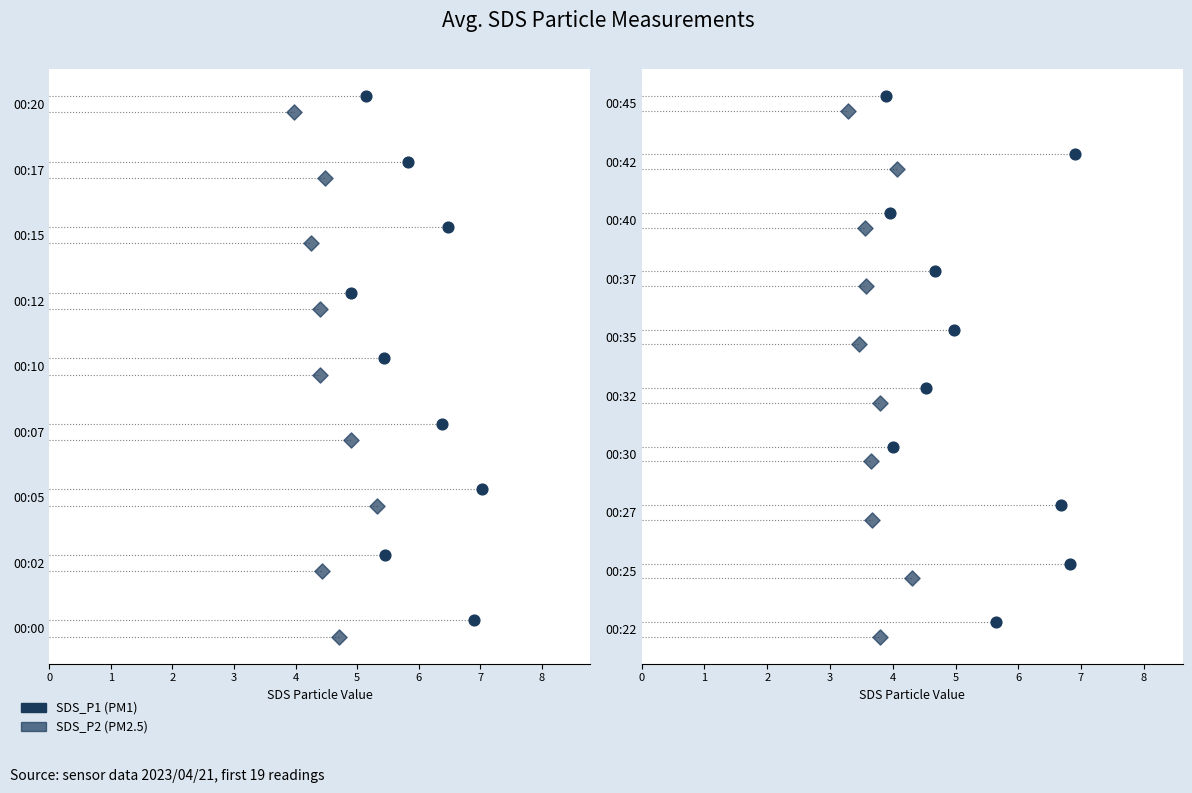

Is the value of SDS_P1 at 6 greater than the value of SDS_P2 at 0?

Yes